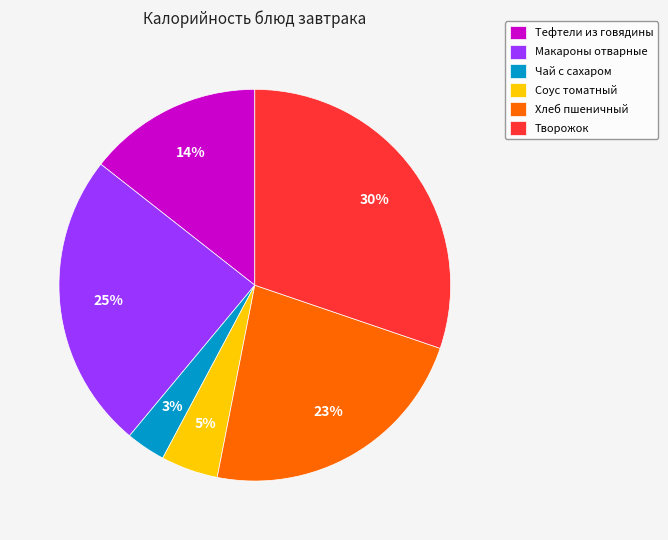

True or false: Макароны отварные accounts for 25% of the total.

True